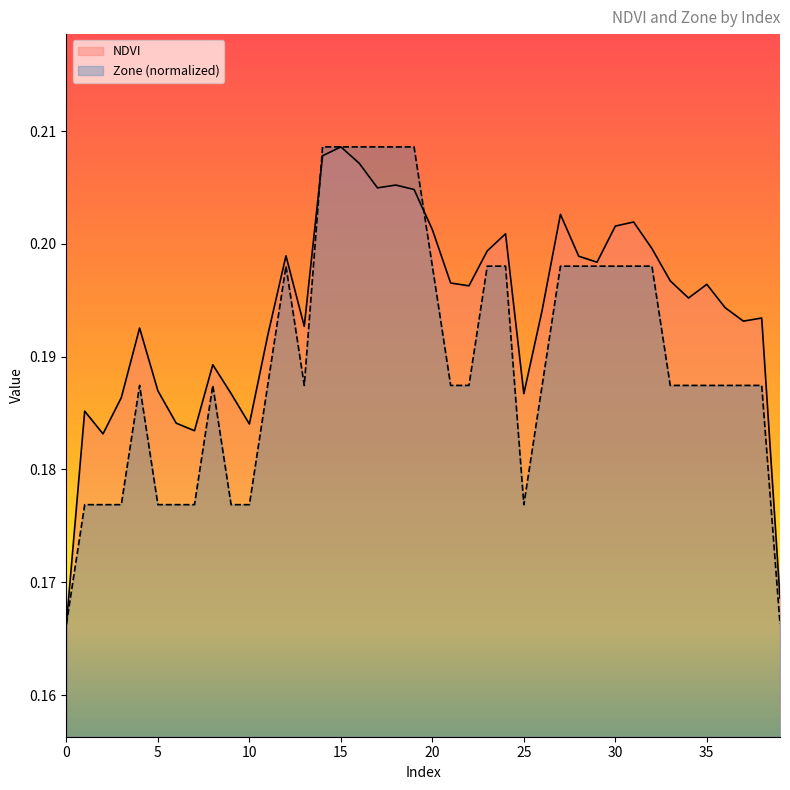

How many interior local valleys does the NDVI series have?

10